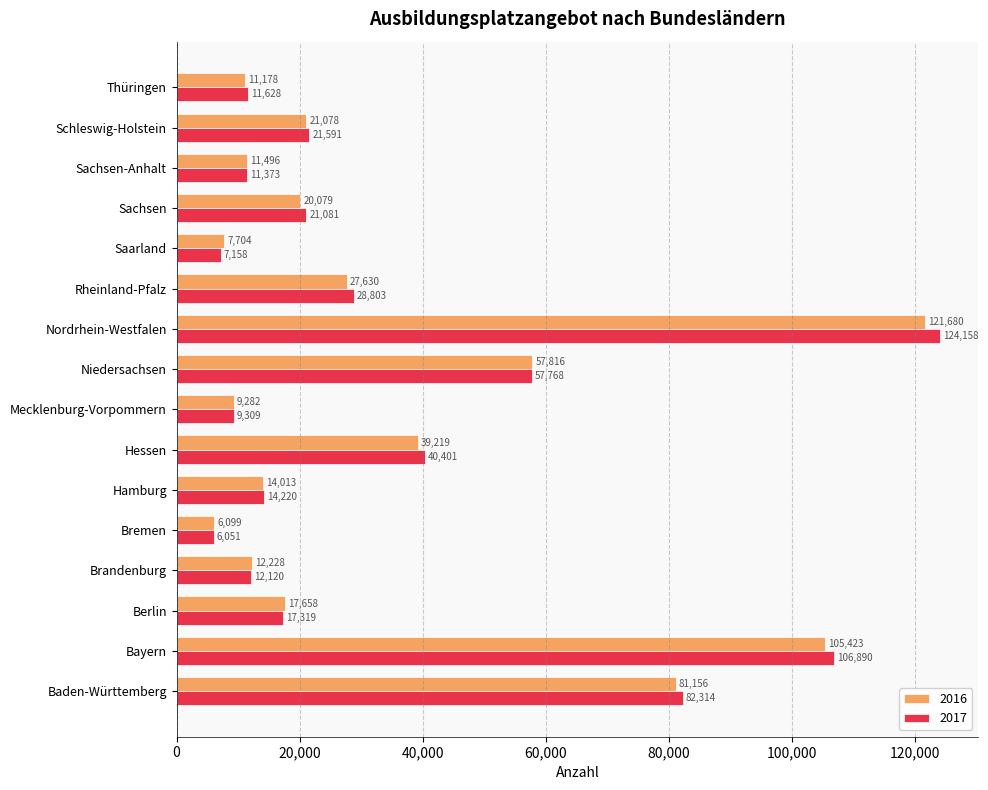

What value does the 2016 series have at Hessen?

39219